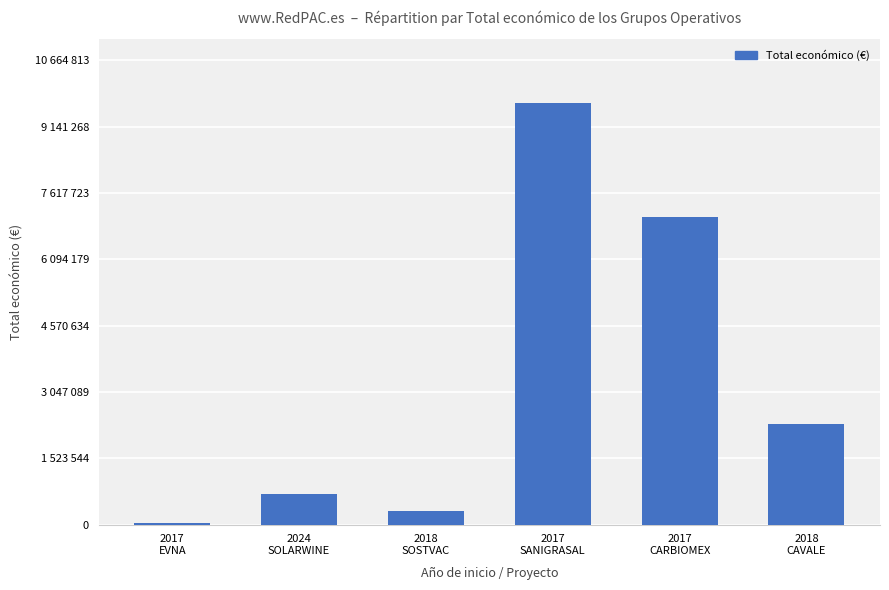

What is the label of the 2nd bar from the left?

2024
SOLARWINE